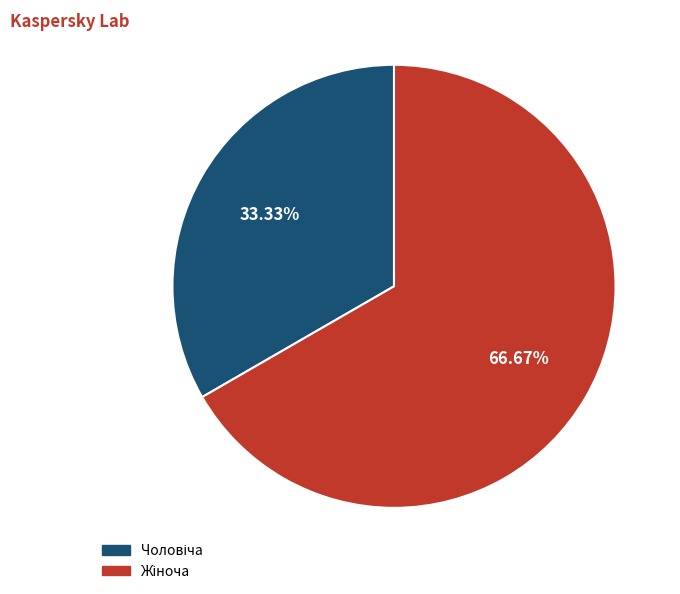

Which slice is the smallest?

Чоловіча